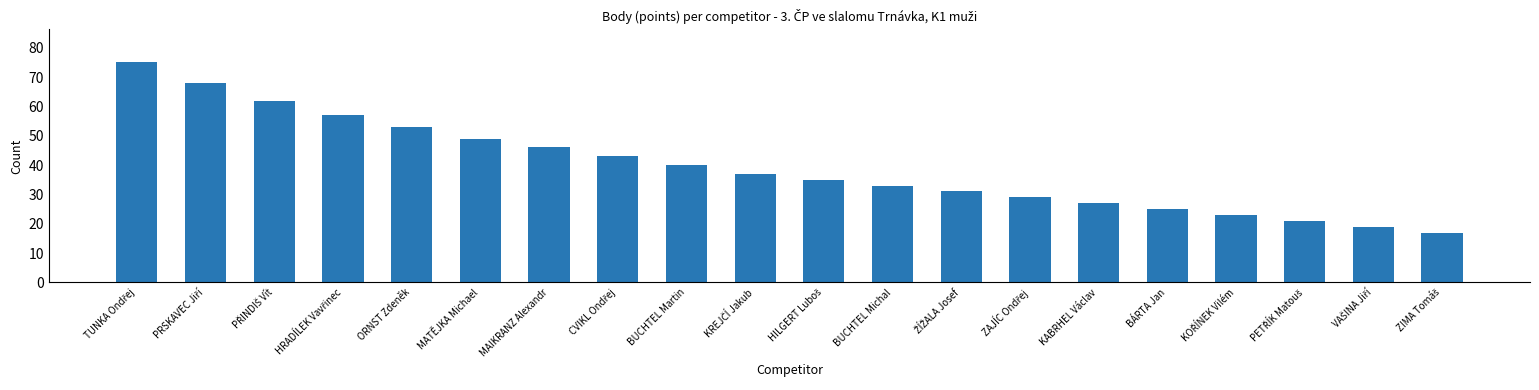

What is the sum of all values?

790